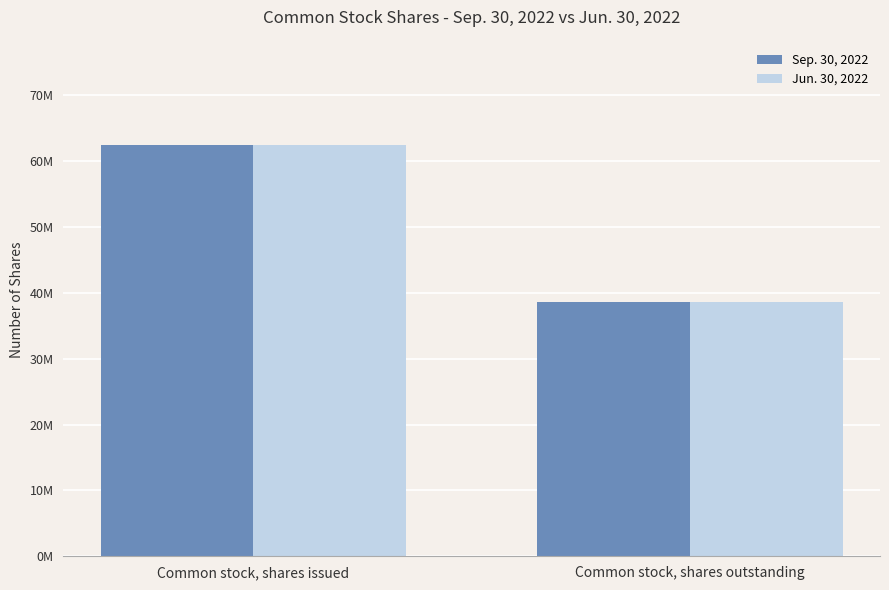

What is the label of the 2nd bar from the right?

Common stock, shares issued